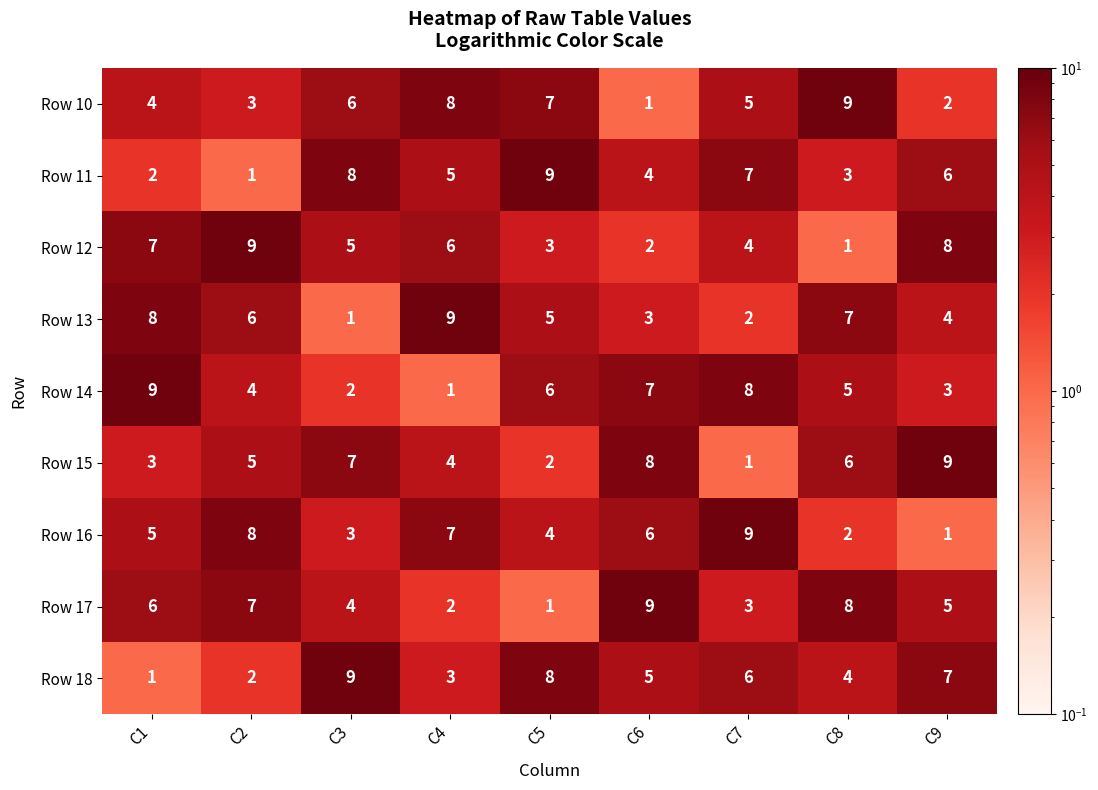

True or false: Row 16 has a value of 16 at C7.

False